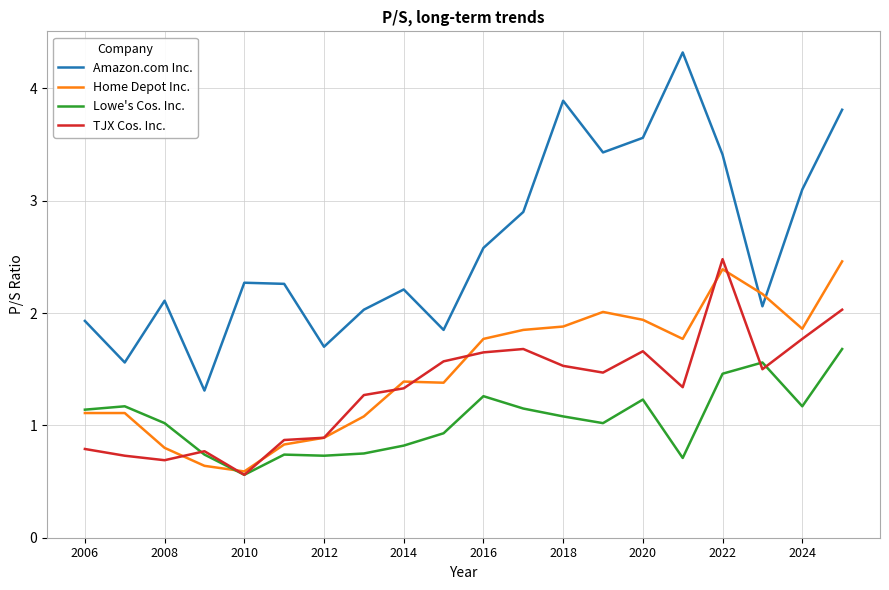

Which series has the largest total across all categories?

Amazon.com Inc.